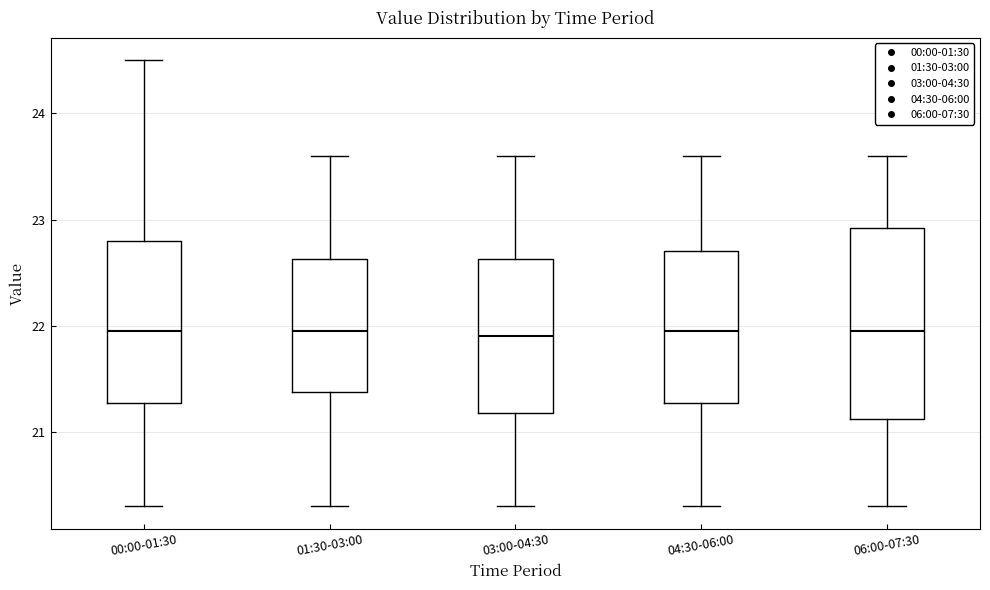

Where is the lower edge of the box for 06:00-07:30 on the y-axis? The values are not printed on the chart, so give them approximately, as read against the axis.

21.1